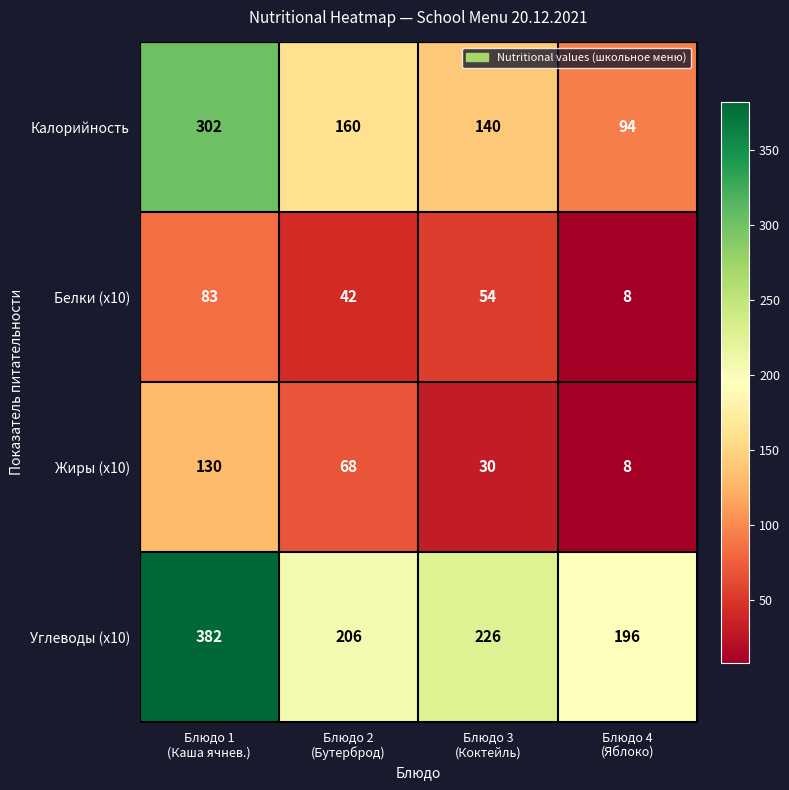

What is the difference between the maximum and minimum values in the Белки (x10) series?

75